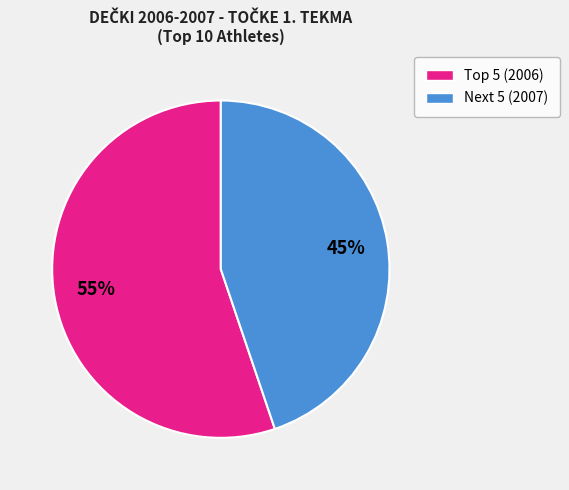

To the nearest percent, what is the difference between the largest and smallest slice percentages?

10%